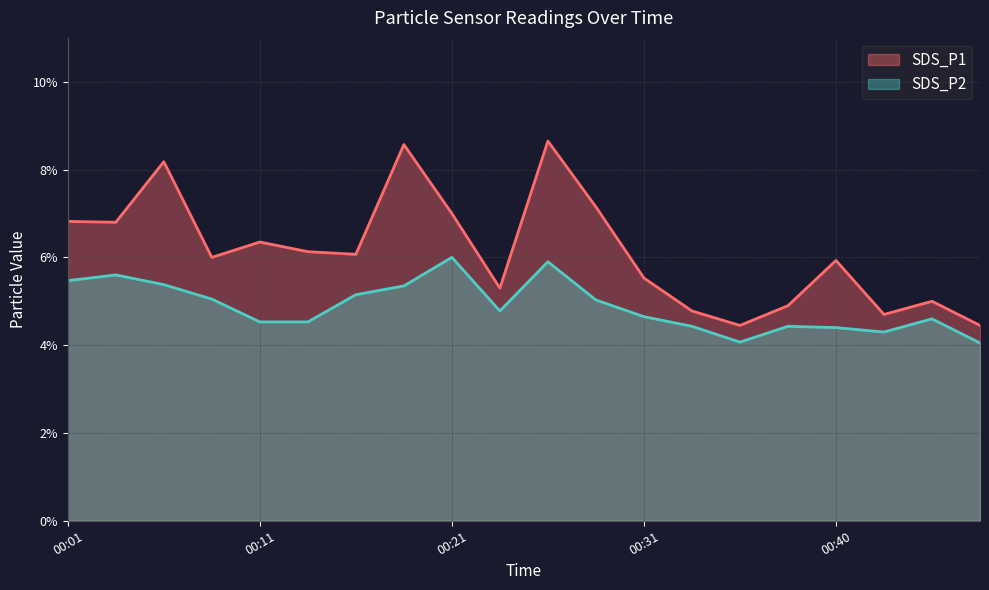

What is the approximate value of SDS_P2 at 00:23?

4.8